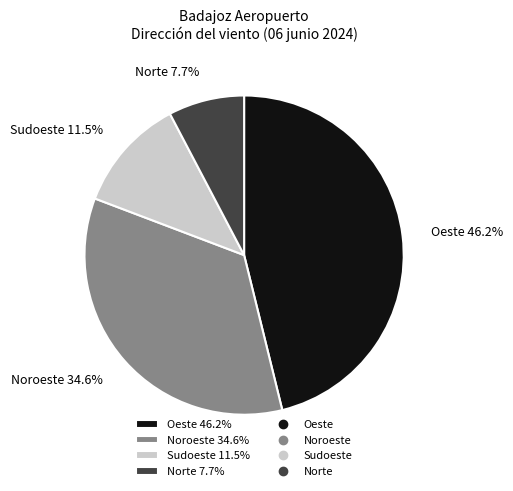

Does any single category account for the majority?

No